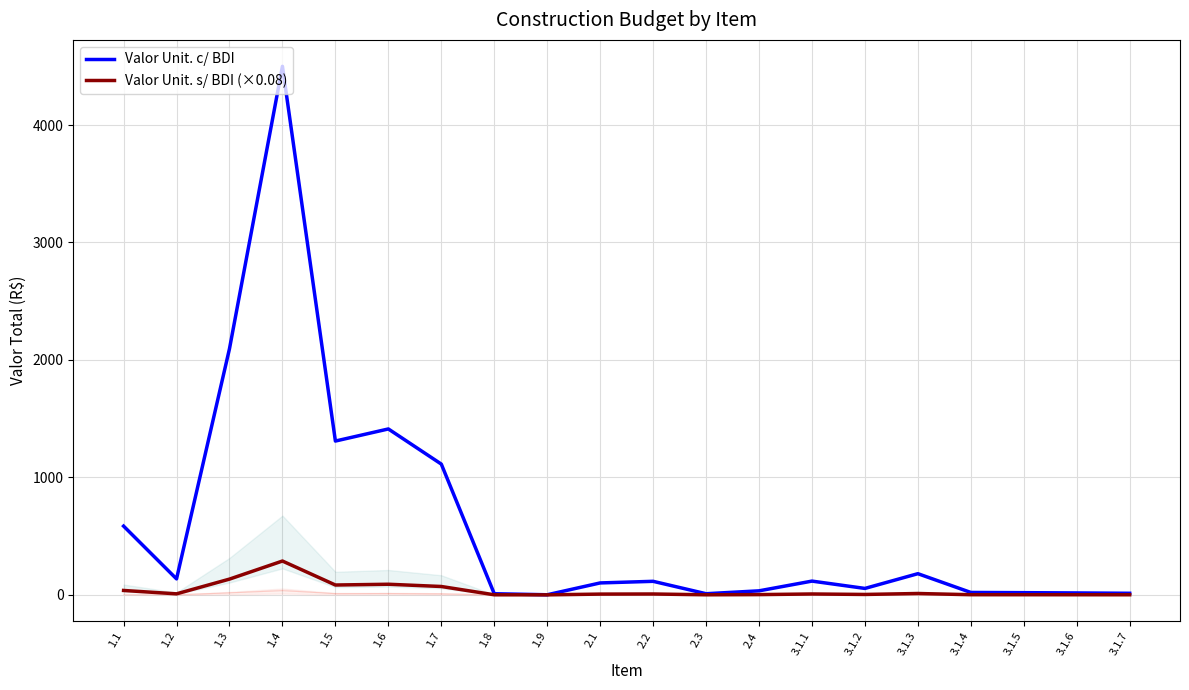

What is the spread (max minus min) of values at 1.8?

9.0